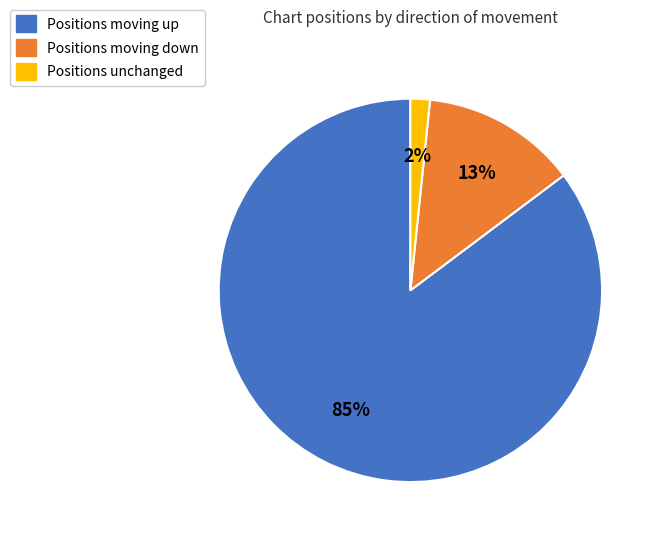

To the nearest percent, what is the average slice percentage?

33%